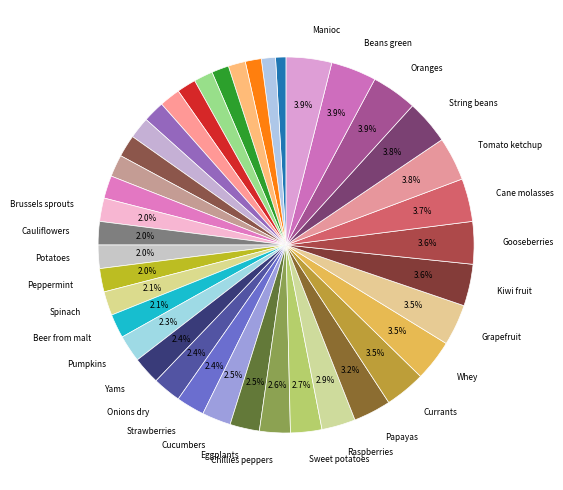

How many segments does this pie chart have?

40